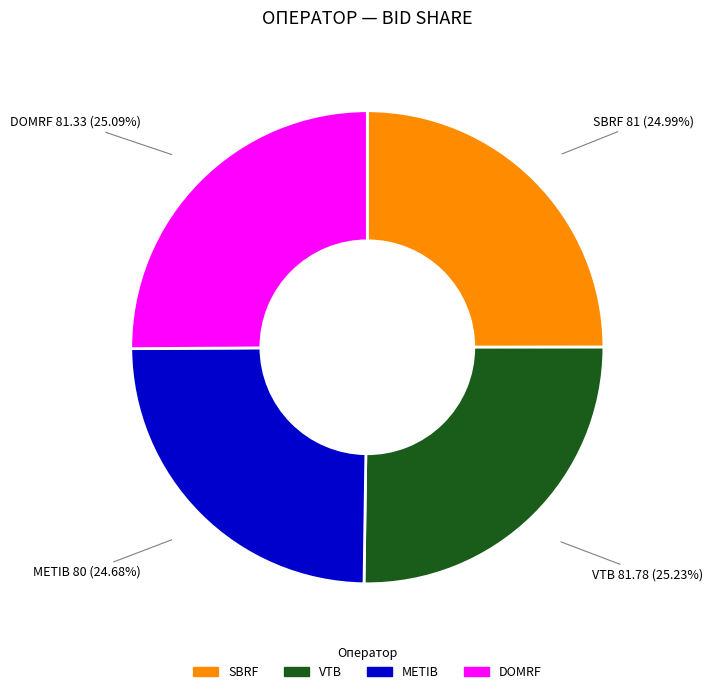

Combined, do VTB and METIB account for over 50%?

No